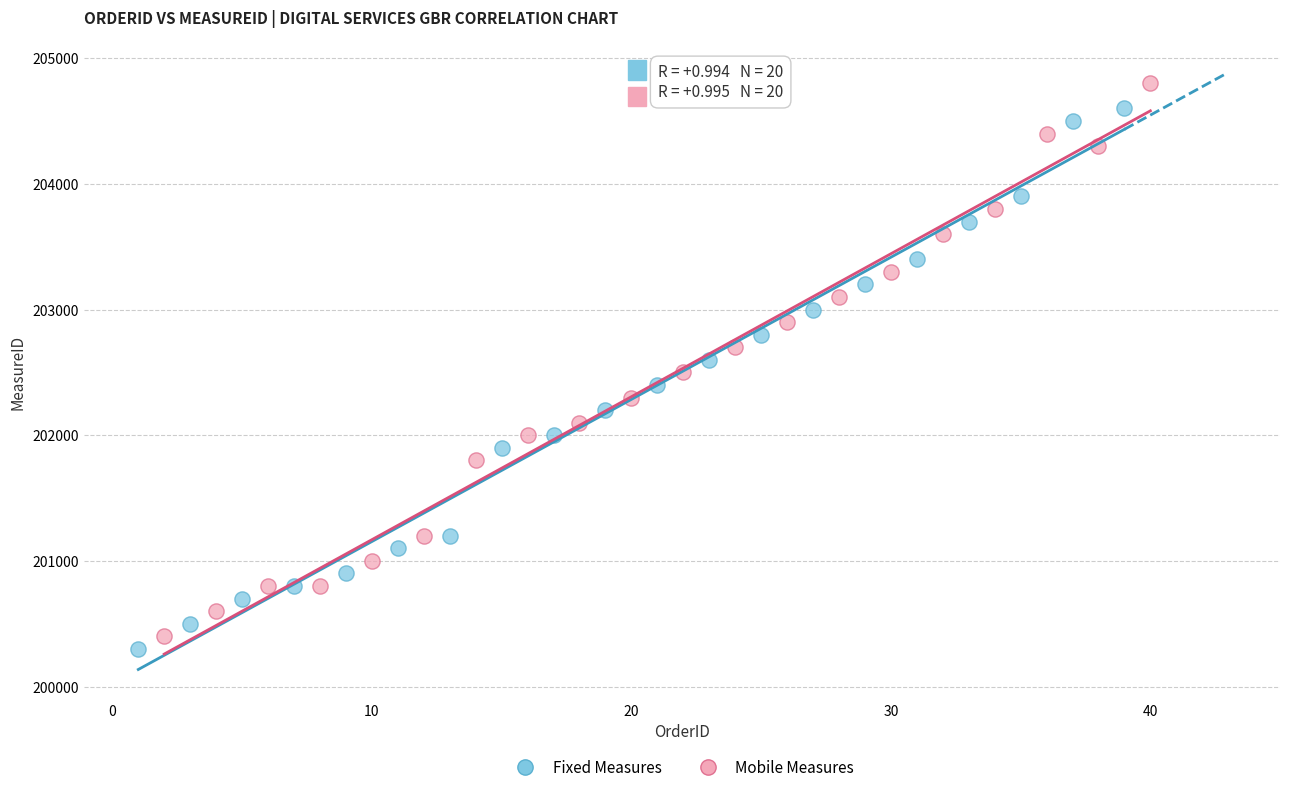

Which series reaches the maximum Y coordinate?

Mobile Measures